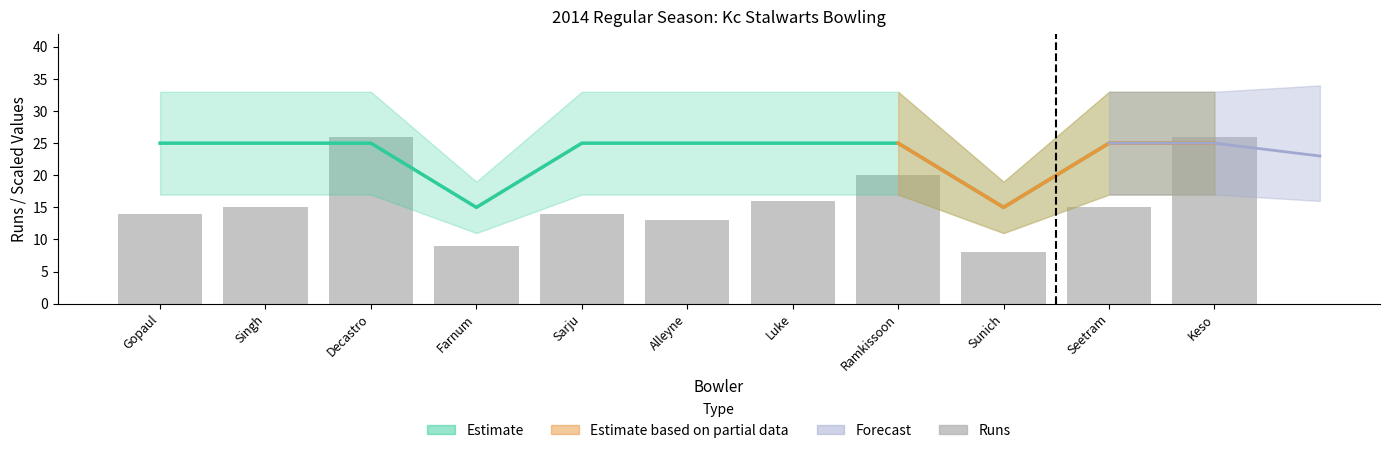

List the labels in order of value, smallest first.

Sunich, Farnum, Alleyne, Gopaul, Sarju, Singh, Seetram, Luke, Ramkissoon, Decastro, Keso